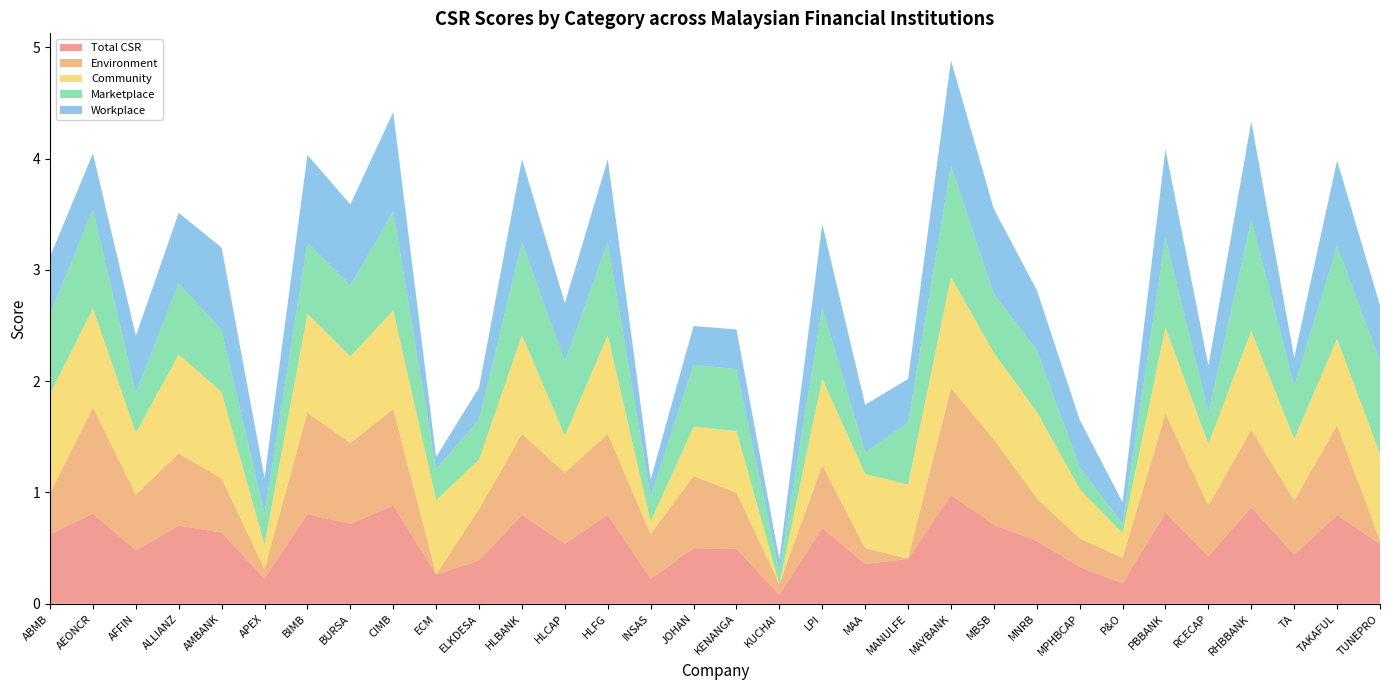

Reading left to right, extract all data points from this chart.

Total CSR: ABMB=0.6	AEONCR=0.8	AFFIN=0.5	ALLIANZ=0.7	AMBANK=0.6	APEX=0.2	BIMB=0.8	BURSA=0.7	CIMB=0.9	ECM=0.3	ELKDESA=0.4	HLBANK=0.8	HLCAP=0.5	HLFG=0.8	INSAS=0.2	JOHAN=0.5	KENANGA=0.5	KUCHAI=0.1	LPI=0.7	MAA=0.4	MANULFE=0.4	MAYBANK=1.0	MBSB=0.7	MNRB=0.6	MPHBCAP=0.3	P&O=0.2	PBBANK=0.8	RCECAP=0.4	RHBBANK=0.9	TA=0.4	TAKAFUL=0.8	TUNEPRO=0.5
Environment: ABMB=0.4	AEONCR=1.0	AFFIN=0.5	ALLIANZ=0.6	AMBANK=0.5	APEX=0.1	BIMB=0.9	BURSA=0.7	CIMB=0.9	ECM=0.0	ELKDESA=0.5	HLBANK=0.7	HLCAP=0.6	HLFG=0.7	INSAS=0.4	JOHAN=0.6	KENANGA=0.5	KUCHAI=0.1	LPI=0.6	MAA=0.1	MANULFE=0.0	MAYBANK=1.0	MBSB=0.8	MNRB=0.4	MPHBCAP=0.3	P&O=0.2	PBBANK=0.9	RCECAP=0.5	RHBBANK=0.7	TA=0.5	TAKAFUL=0.8	TUNEPRO=0.0
Community: ABMB=0.9	AEONCR=0.9	AFFIN=0.6	ALLIANZ=0.9	AMBANK=0.8	APEX=0.2	BIMB=0.9	BURSA=0.8	CIMB=0.9	ECM=0.7	ELKDESA=0.4	HLBANK=0.9	HLCAP=0.3	HLFG=0.9	INSAS=0.1	JOHAN=0.4	KENANGA=0.6	KUCHAI=0.0	LPI=0.8	MAA=0.7	MANULFE=0.7	MAYBANK=1.0	MBSB=0.8	MNRB=0.8	MPHBCAP=0.4	P&O=0.2	PBBANK=0.8	RCECAP=0.6	RHBBANK=0.9	TA=0.6	TAKAFUL=0.8	TUNEPRO=0.8
Marketplace: ABMB=0.7	AEONCR=0.9	AFFIN=0.4	ALLIANZ=0.6	AMBANK=0.6	APEX=0.3	BIMB=0.6	BURSA=0.6	CIMB=0.9	ECM=0.3	ELKDESA=0.4	HLBANK=0.8	HLCAP=0.7	HLFG=0.8	INSAS=0.2	JOHAN=0.6	KENANGA=0.6	KUCHAI=0.1	LPI=0.6	MAA=0.2	MANULFE=0.6	MAYBANK=1.0	MBSB=0.5	MNRB=0.6	MPHBCAP=0.2	P&O=0.1	PBBANK=0.8	RCECAP=0.3	RHBBANK=1.0	TA=0.5	TAKAFUL=0.8	TUNEPRO=0.8
Workplace: ABMB=0.5	AEONCR=0.5	AFFIN=0.5	ALLIANZ=0.6	AMBANK=0.7	APEX=0.3	BIMB=0.8	BURSA=0.7	CIMB=0.9	ECM=0.1	ELKDESA=0.3	HLBANK=0.7	HLCAP=0.5	HLFG=0.7	INSAS=0.2	JOHAN=0.3	KENANGA=0.4	KUCHAI=0.1	LPI=0.7	MAA=0.4	MANULFE=0.4	MAYBANK=0.9	MBSB=0.8	MNRB=0.5	MPHBCAP=0.4	P&O=0.2	PBBANK=0.8	RCECAP=0.4	RHBBANK=0.9	TA=0.3	TAKAFUL=0.8	TUNEPRO=0.5